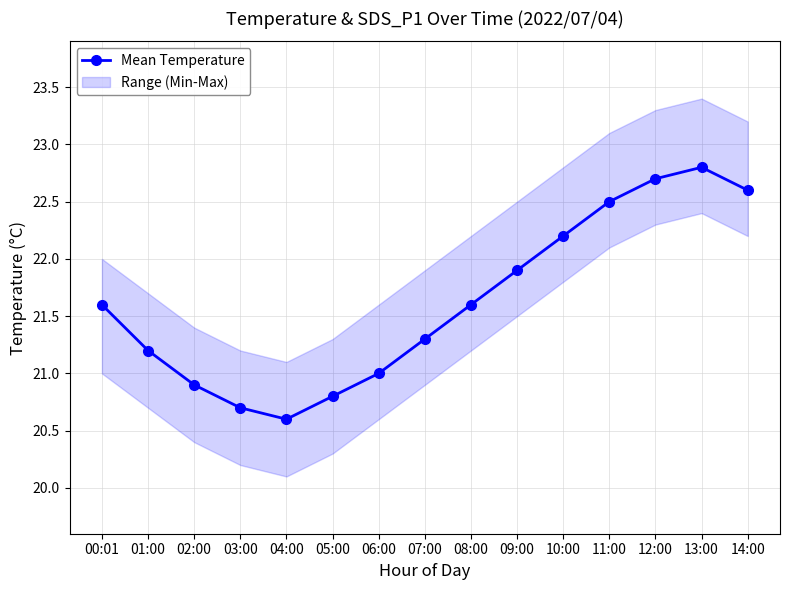

Is it true that the value at 07:00 is 21.3?

True